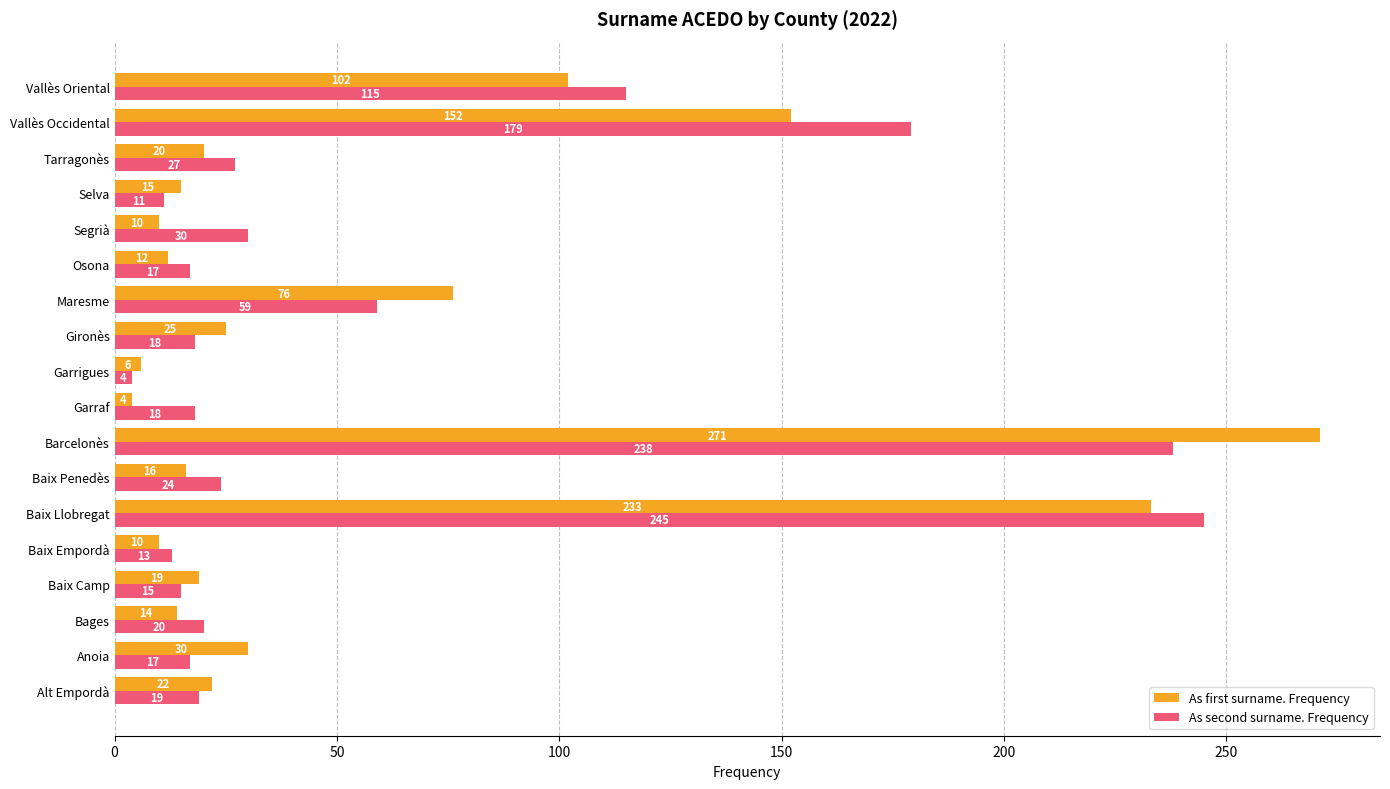

What is the minimum value for As first surname. Frequency?

4